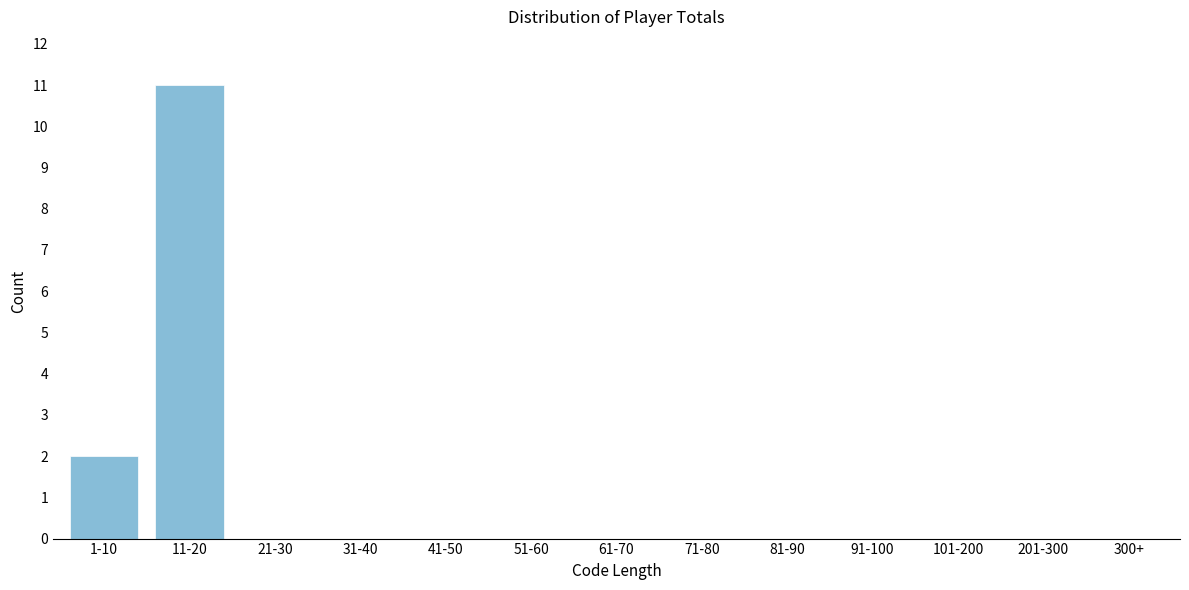

Reading left to right, what are all the values shown in this chart?

1-10=2	11-20=11	21-30=0	31-40=0	41-50=0	51-60=0	61-70=0	71-80=0	81-90=0	91-100=0	101-200=0	201-300=0	300+=0